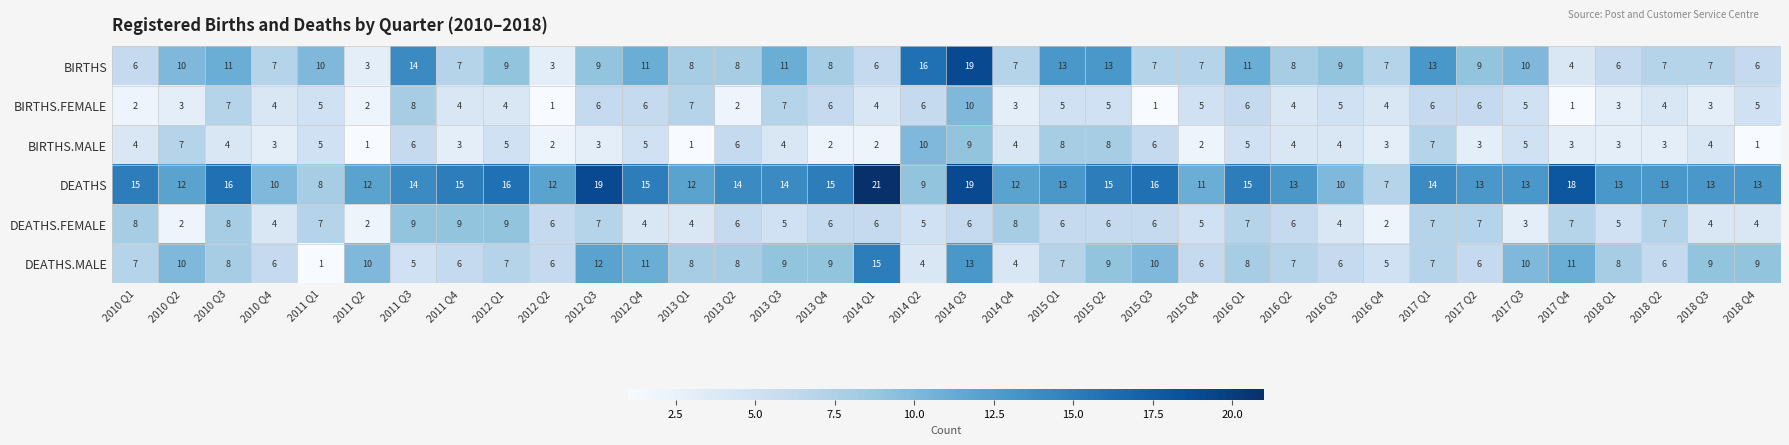

What is the difference between the highest and lowest values at 2012 Q1?

12